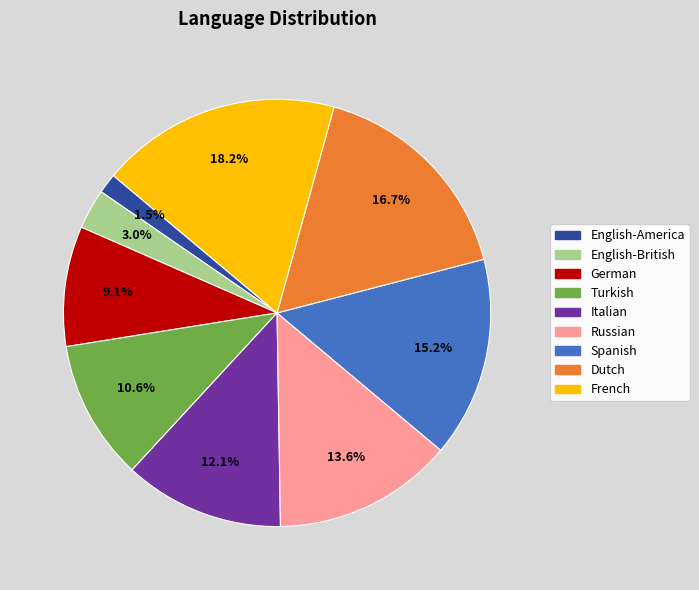

What percentage is the English-British slice, to the nearest percent?

3%